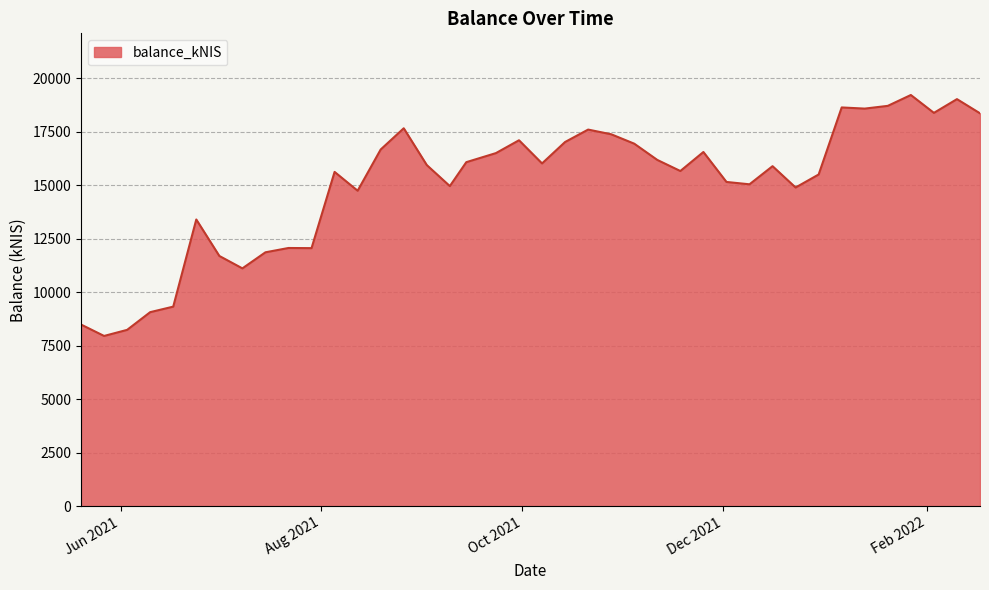

What is the smallest value displayed?

7956.9